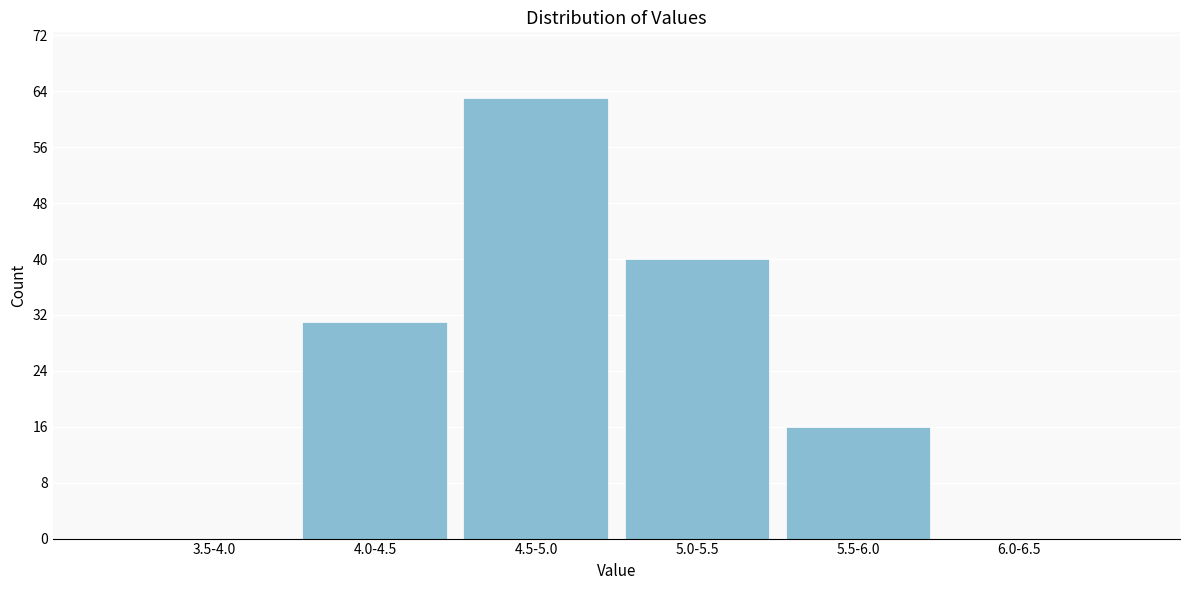

Reading left to right, list all the values displayed in this chart.

3.5-4.0=0	4.0-4.5=31	4.5-5.0=63	5.0-5.5=40	5.5-6.0=16	6.0-6.5=0